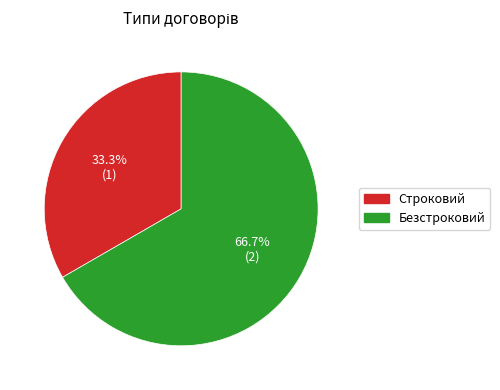

How many slices are in this pie chart?

2